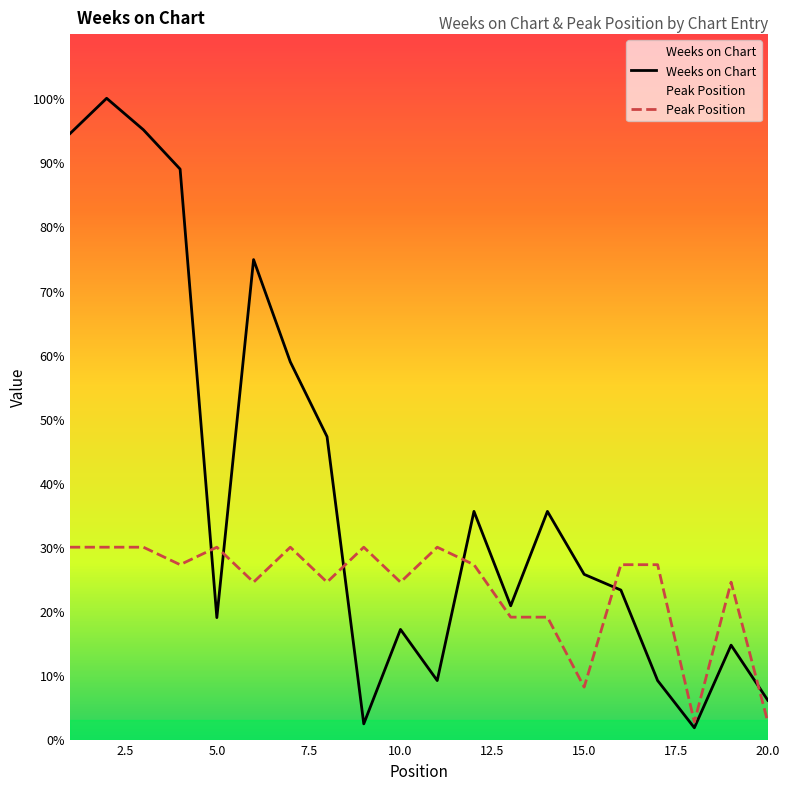

At which category is the sum across all series the highest?

2